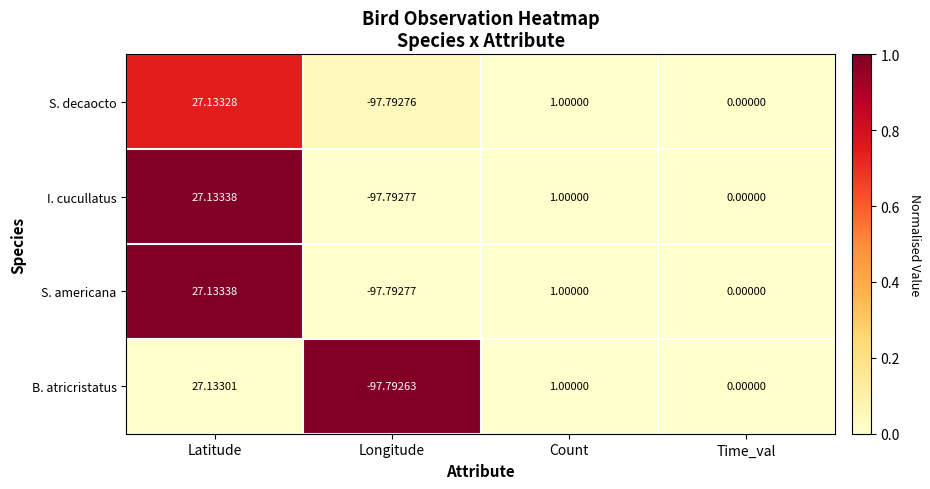

Which category has the lowest value in the B. atricristatus series?

Longitude